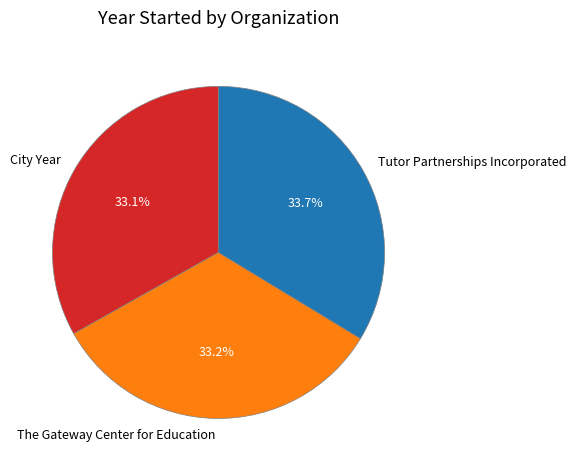

To the nearest percent, what percentage of the pie is City Year?

33%